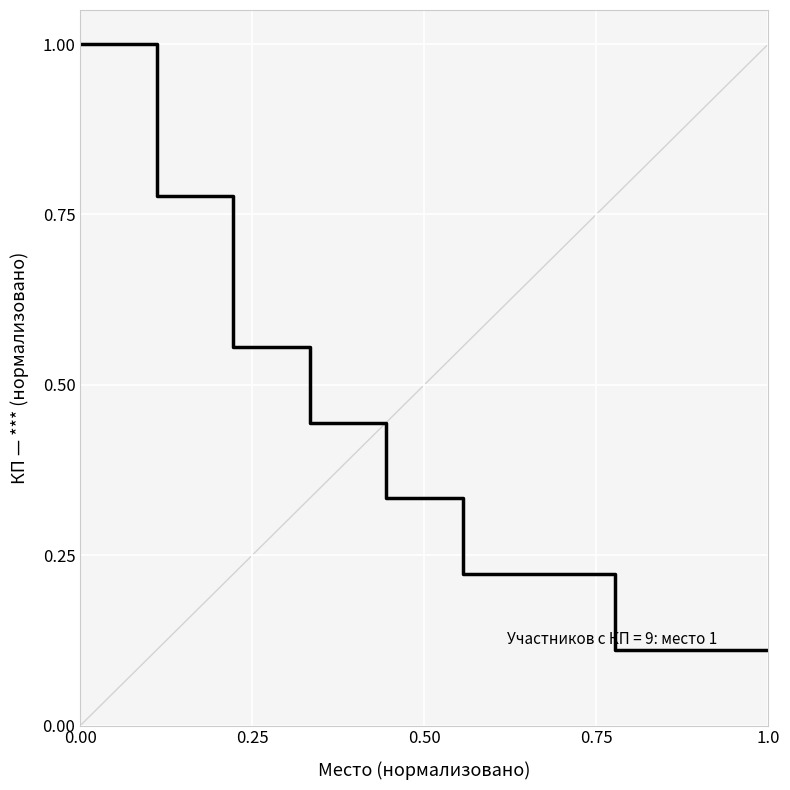

What is the difference between the maximum and minimum values?

0.9